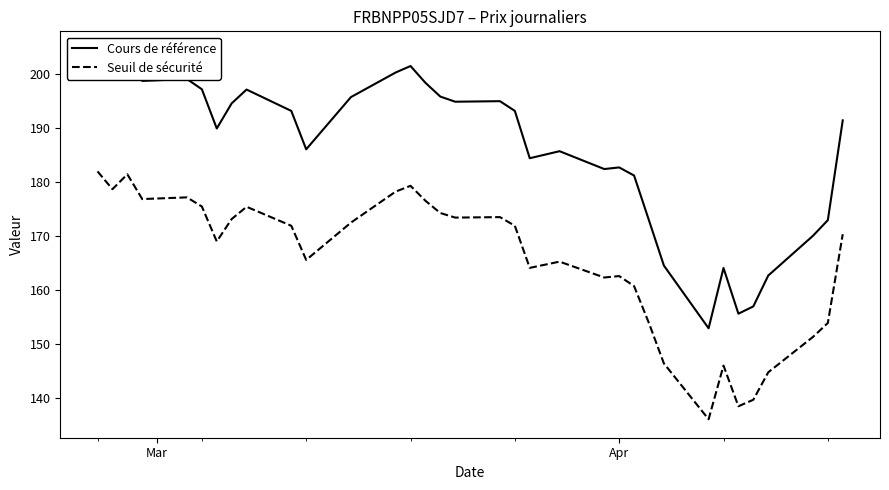

What is the lowest value of the Seuil de sécurité series?

136.1